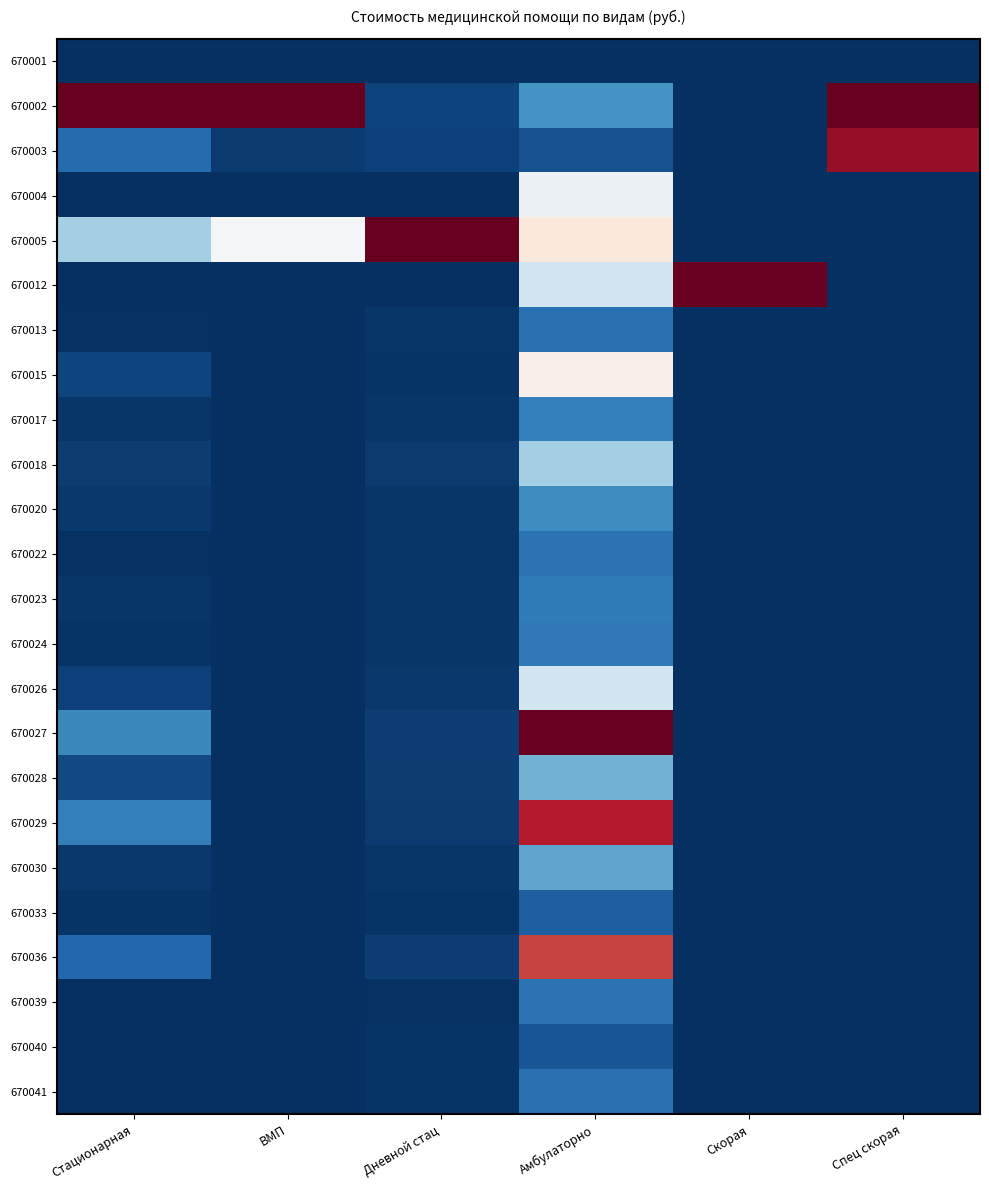

At which category does the chart reach its peak across all series?

Стационарная